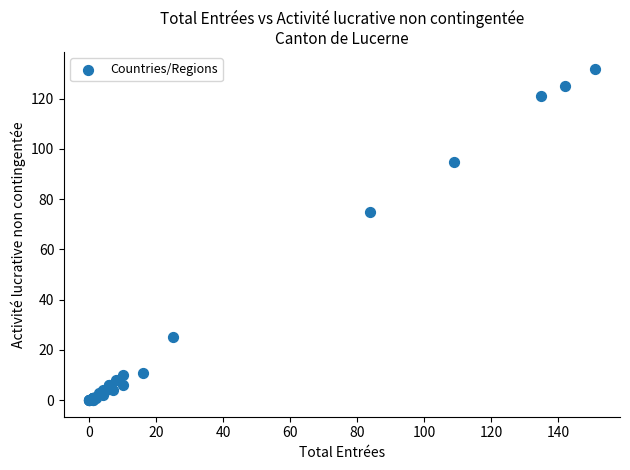

What Y value in the scatter plot is closest to 66?

75